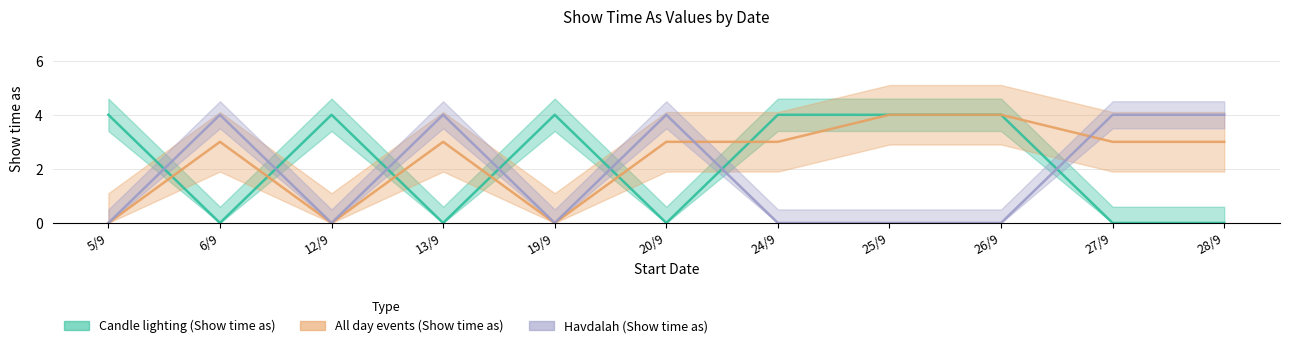

What is the difference between the Candle lighting (Show time as) values at 19/9 and 6/9?

4